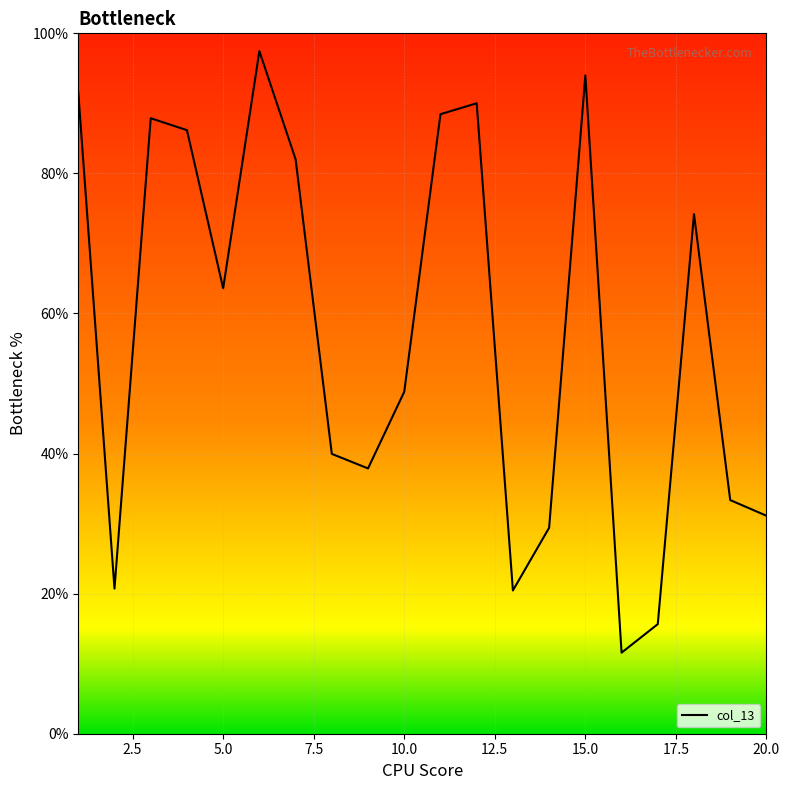

What is the greatest value displayed?

97.5